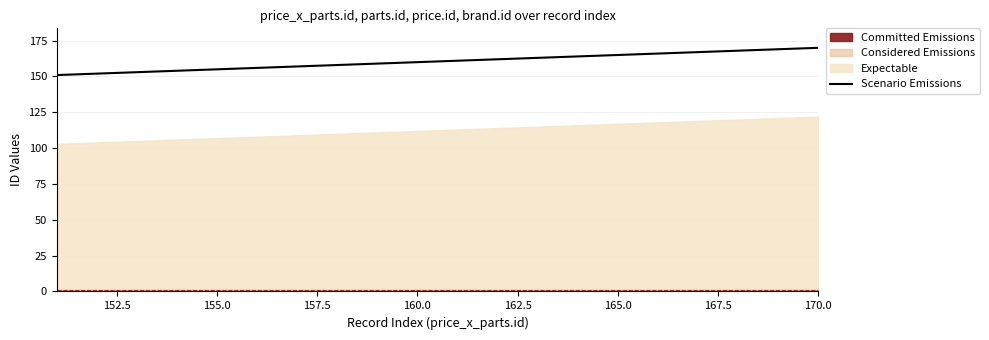

What is the value of the 20th point from the left?

170